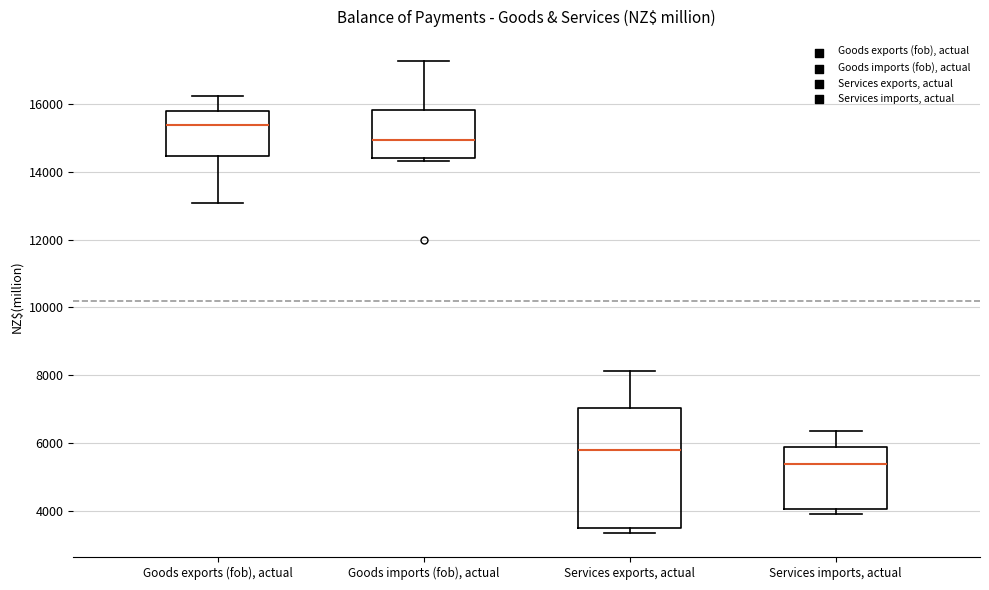

Reading left to right, read every box against the y-axis: the position of its median line, the range the box covers, and the ends of its whiskers. The values are not printed on the chart, so give them approximately, as read against the axis.

Goods exports (fob), actual: median 15400, box 14400 to 15800, whiskers 13000 to 16200
Goods imports (fob), actual: median 15000, box 14400 to 15800, whiskers 14400 (just below the box's lower edge) to 17200
Services exports, actual: median 5800, box 3600 to 7000, whiskers 3400 to 8200
Services imports, actual: median 5400, box 4000 to 5800, whiskers 4000 (just below the box's lower edge) to 6400